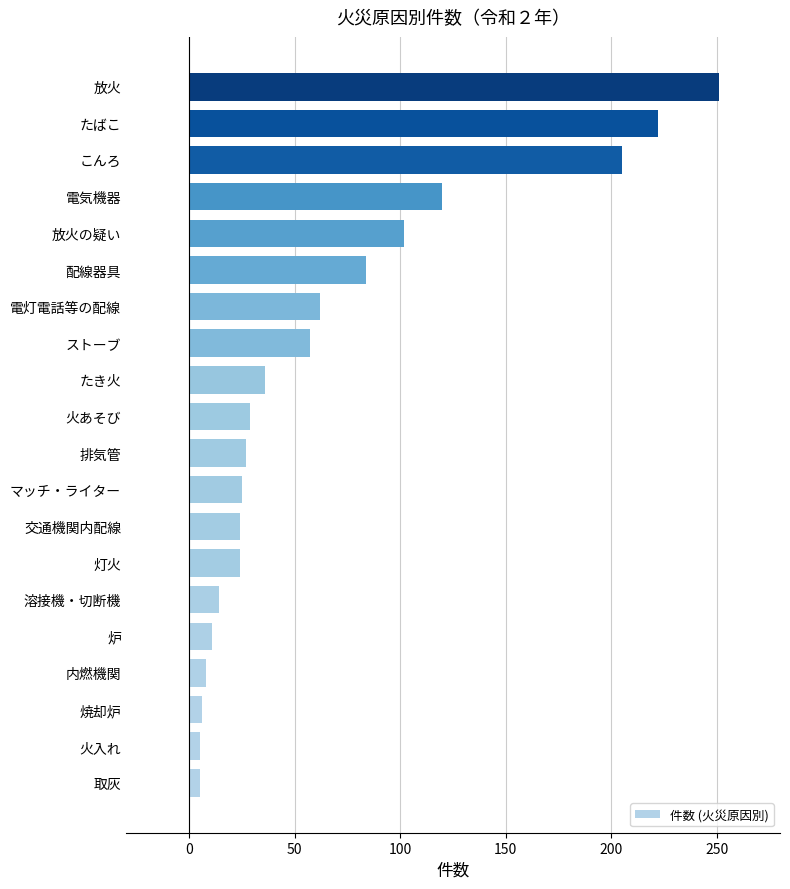

What is the minimum value shown in the chart?

5